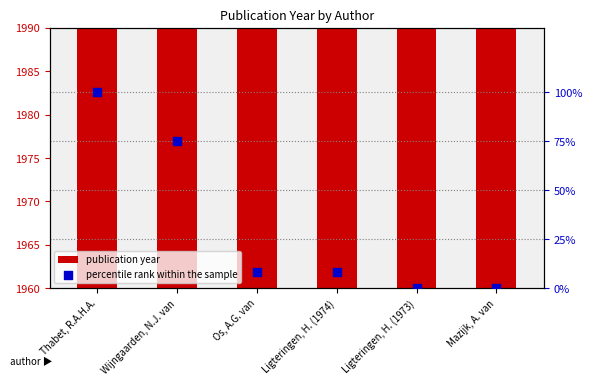

At which category is the sum across all series the highest?

Thabet, R.A.H.A.